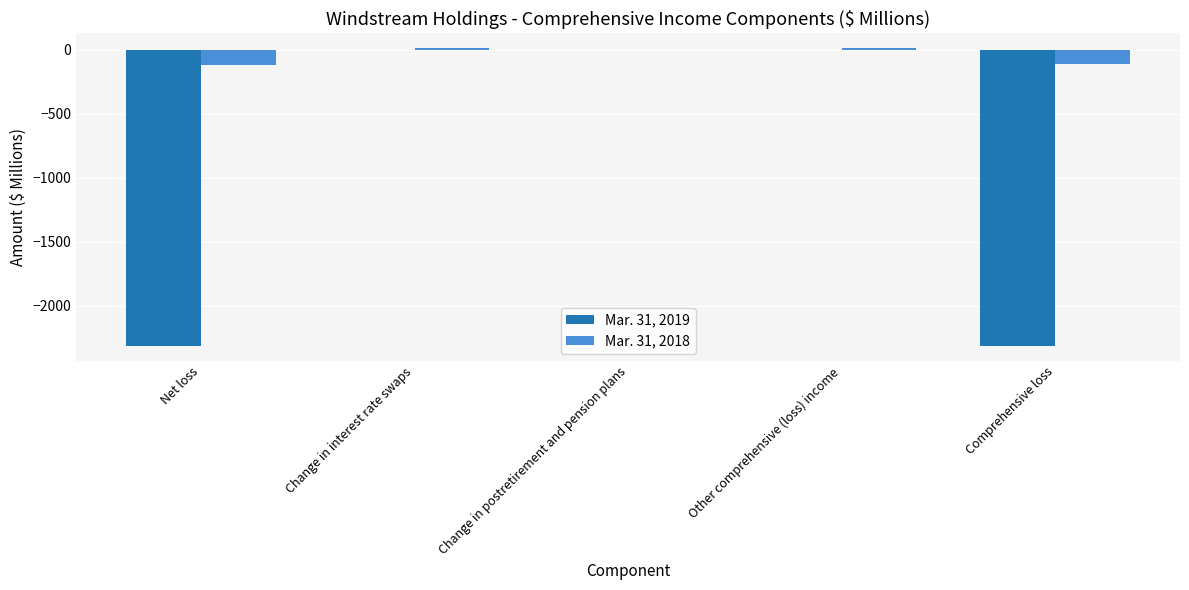

What is the greatest value displayed?

11.7